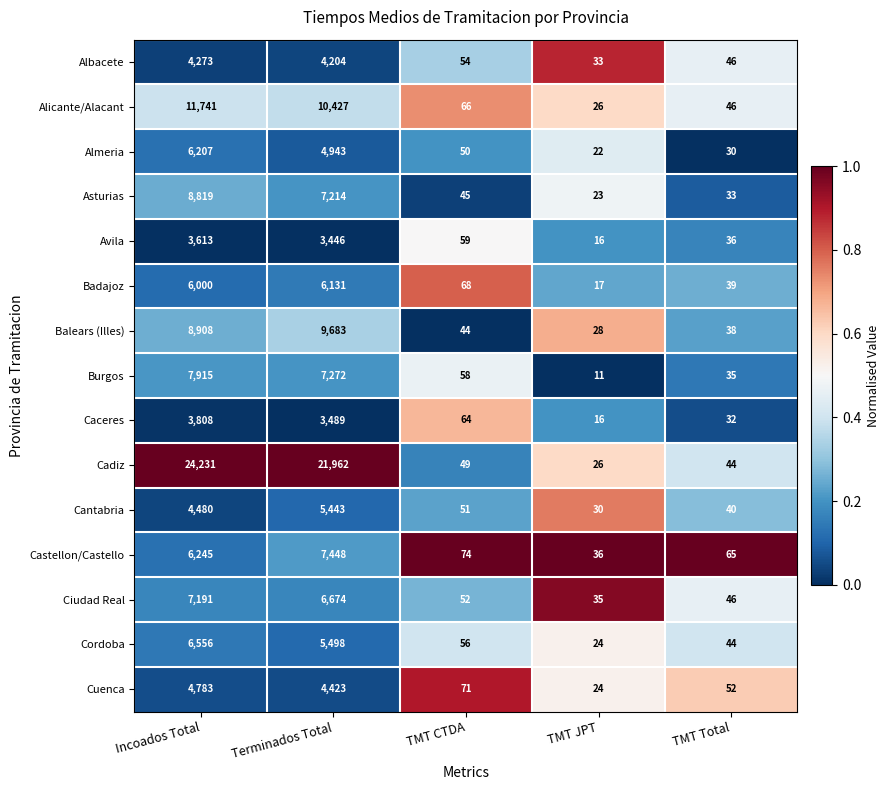

What is the sum of the Cantabria values at TMT CTDA and TMT Total?

91